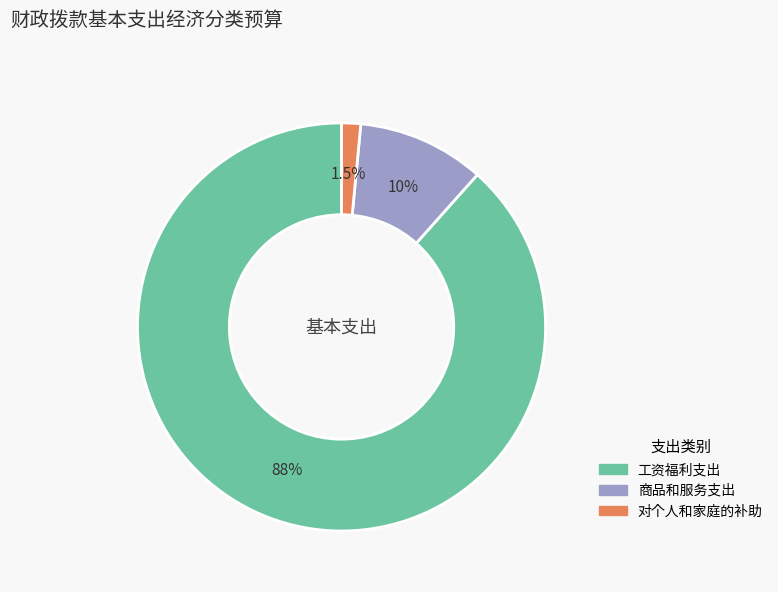

Between 商品和服务支出 and 对个人和家庭的补助, which is larger?

商品和服务支出